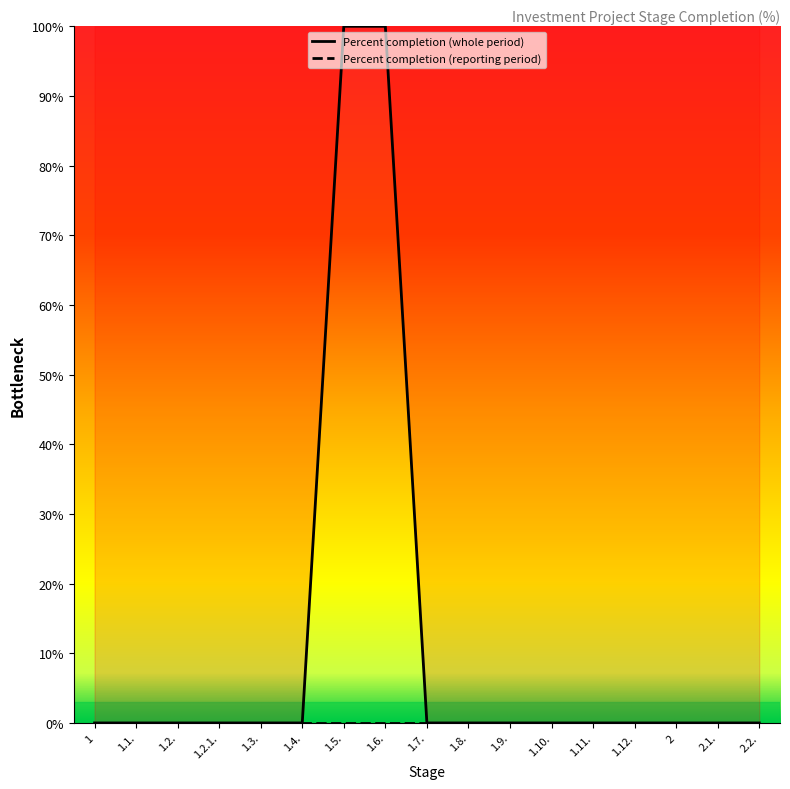

Reading left to right, extract all data points from this chart.

1=0	1.1.=0	1.2.=0	1.2.1.=0	1.3.=0	1.4.=0	1.5.=100	1.6.=100	1.7.=0	1.8.=0	1.9.=0	1.10.=0	1.11.=0	1.12.=0	2=0	2.1.=0	2.2.=0